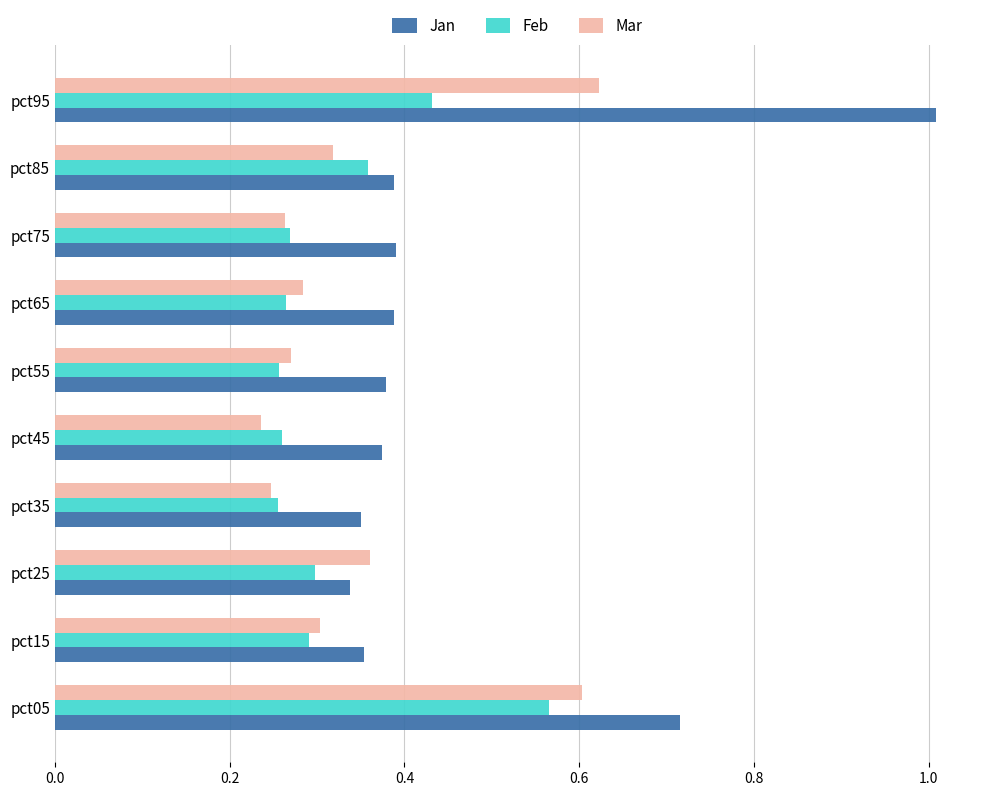

What are all the series names shown in the legend?

Jan, Feb, Mar